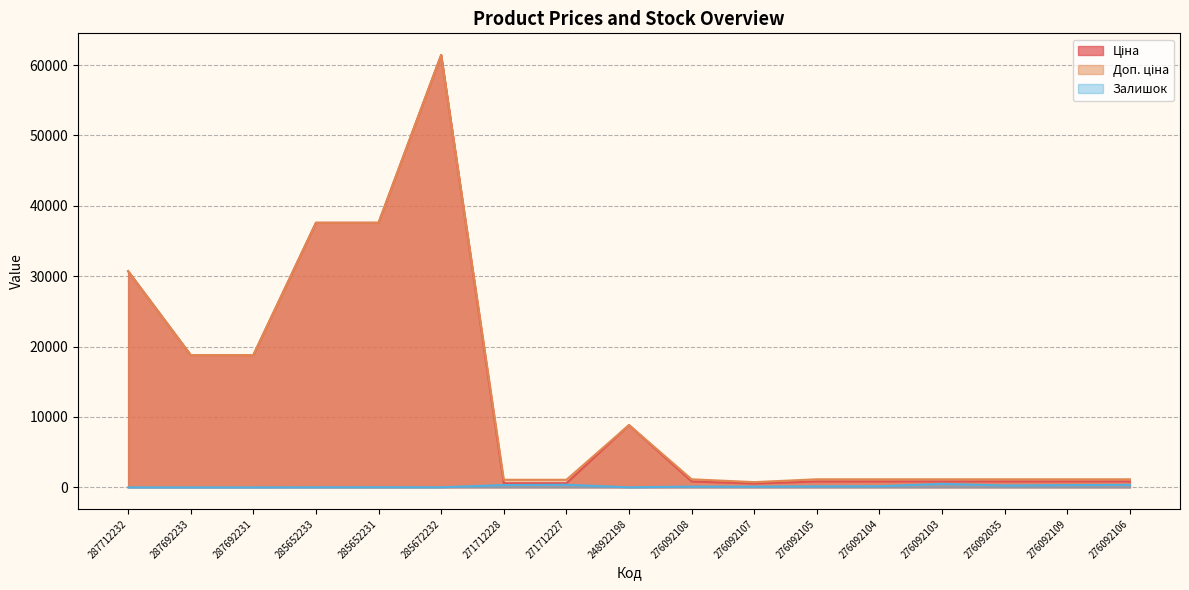

What is the difference between the highest and lowest values at 276092109?

827.7